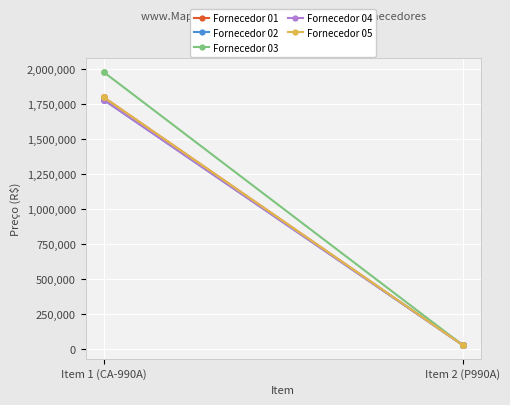

Reading left to right, list all the values displayed in this chart.

Fornecedor 01: 1800000	30000
Fornecedor 02: 1782000	31100
Fornecedor 03: 1980000	29900
Fornecedor 04: 1782000	29901
Fornecedor 05: 1800000	29900